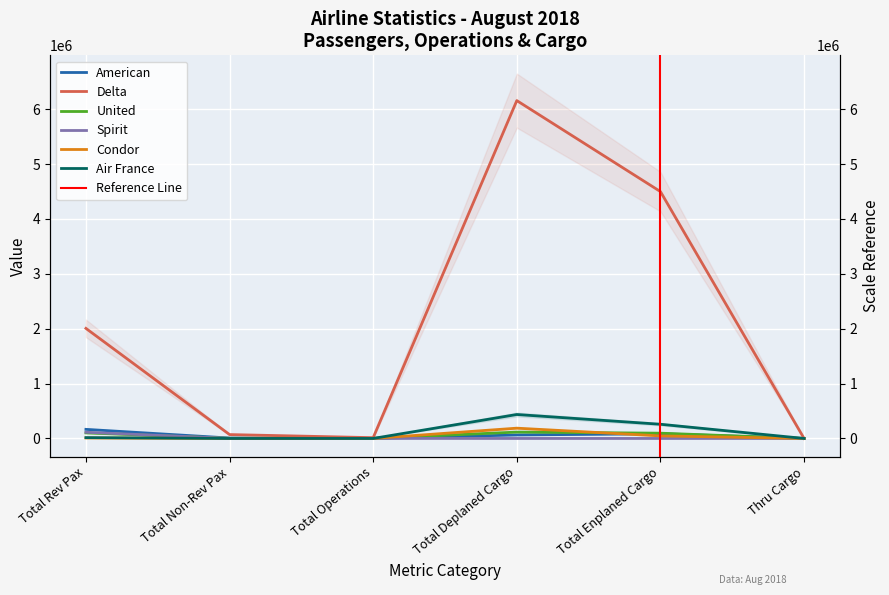

True or false: Spirit has a value of 493 at Total Operations.

False